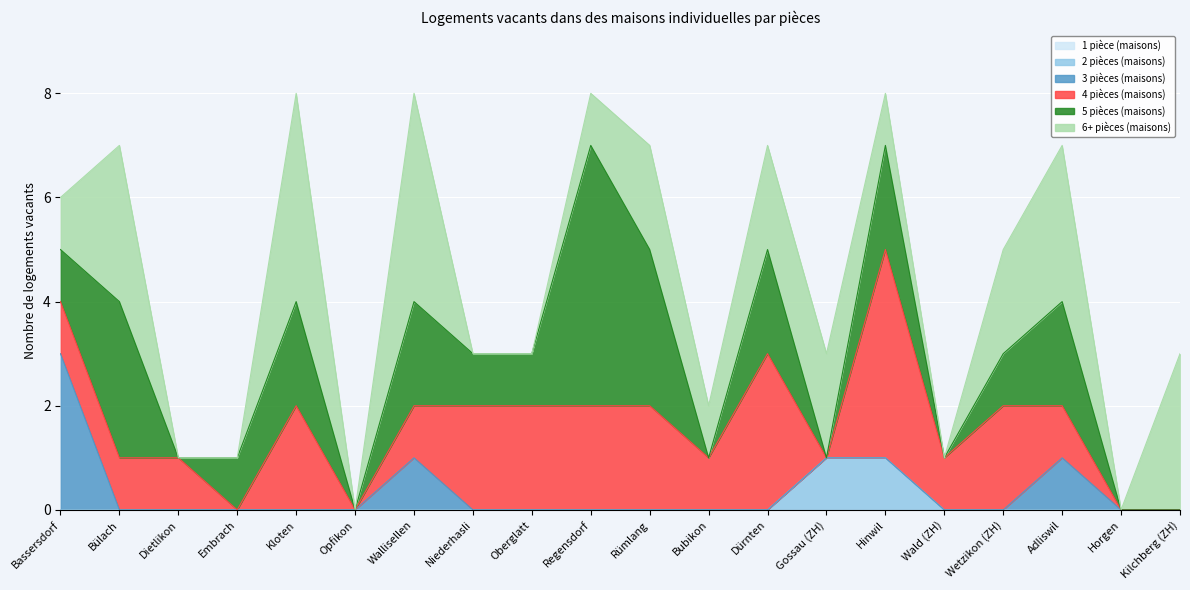

Where does the 6+ pièces (maisons) series first go above 1?

Bülach